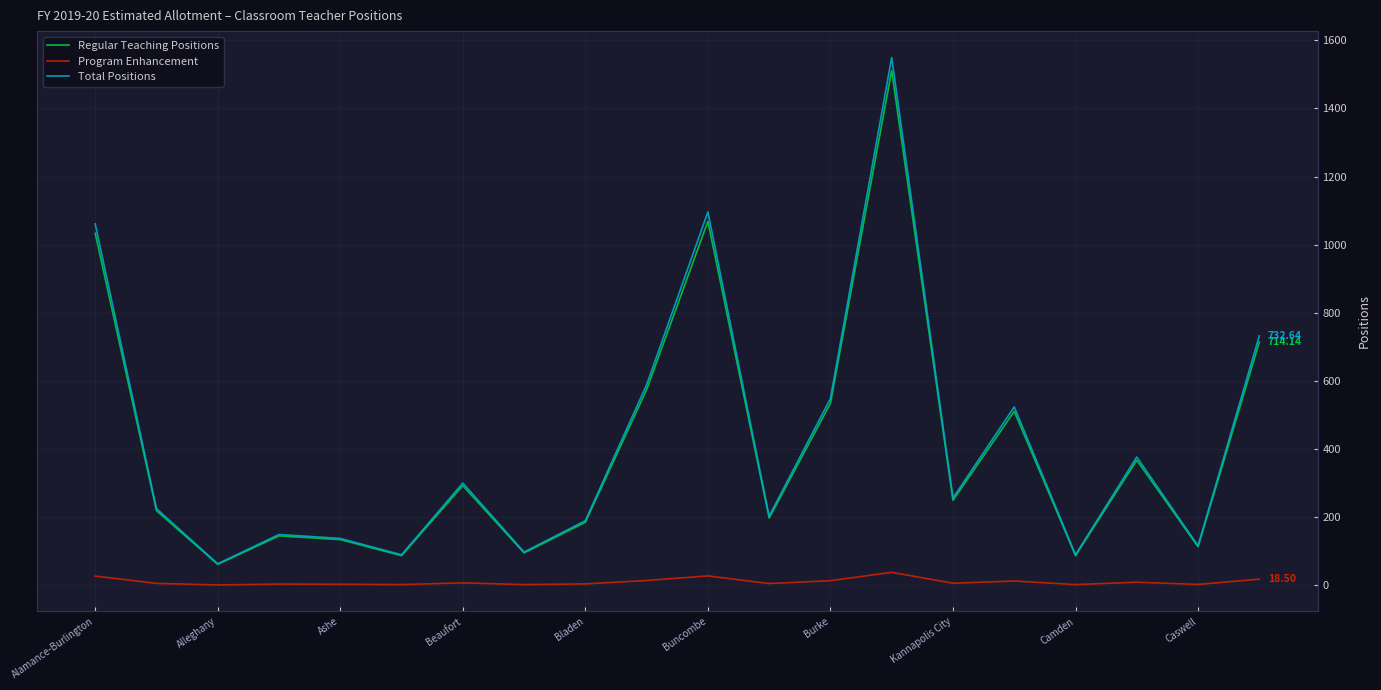

What are all the series names shown in the legend?

Regular Teaching Positions, Program Enhancement, Total Positions